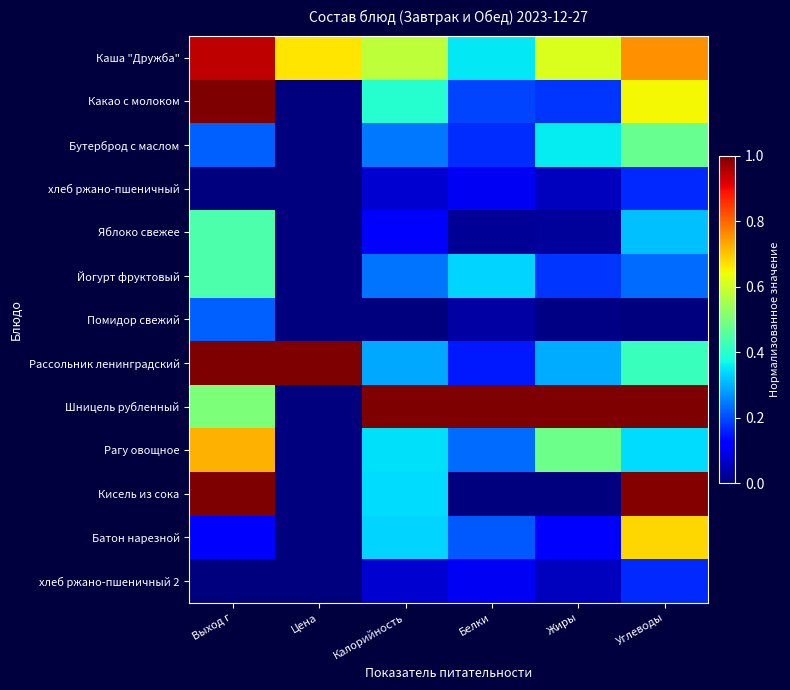

Which series has the largest range (max minus min)?

Какао с молоком